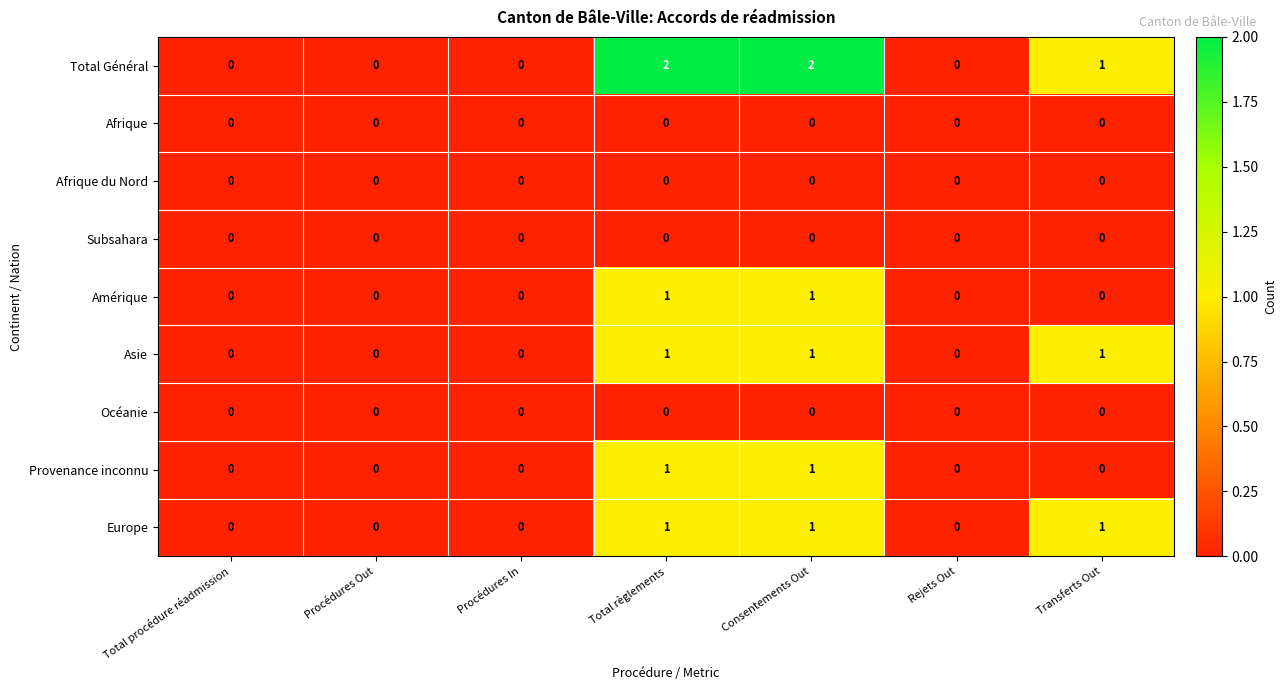

The Amérique series shows 1 at Rejets Out. True or false?

False